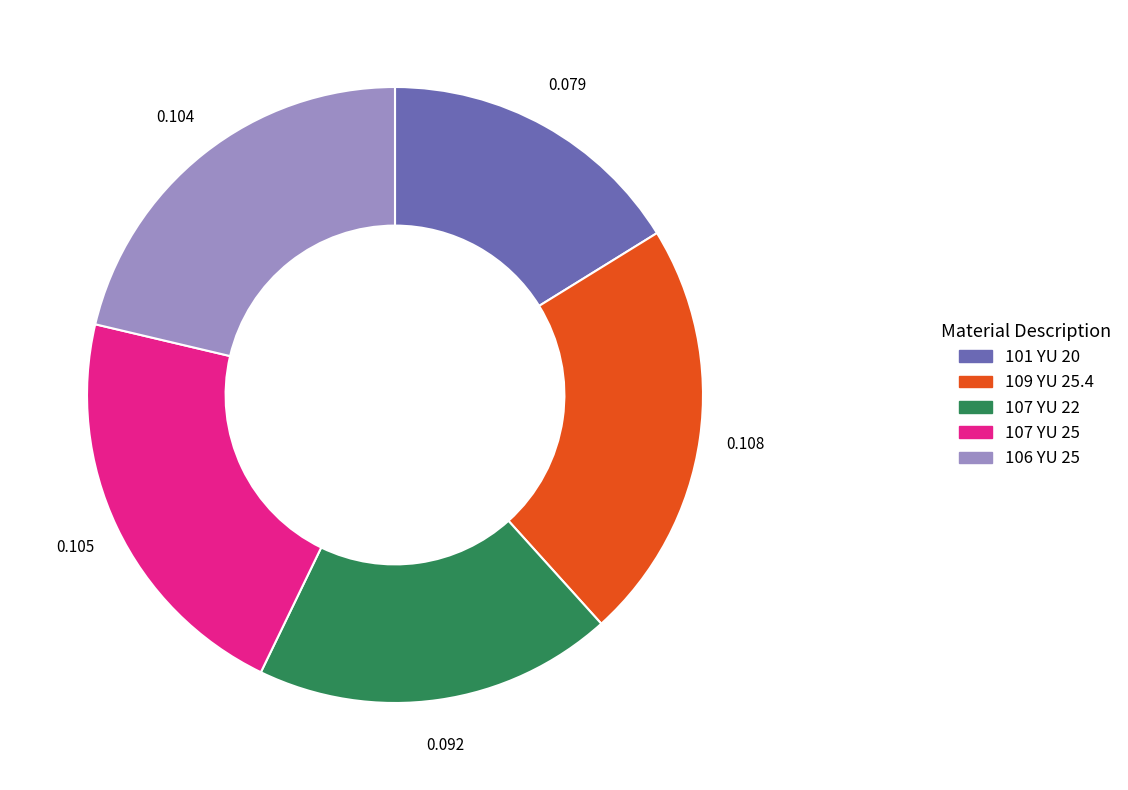

Combined, do 101 YU 20 and 109 YU 25.4 account for over 50%?

No